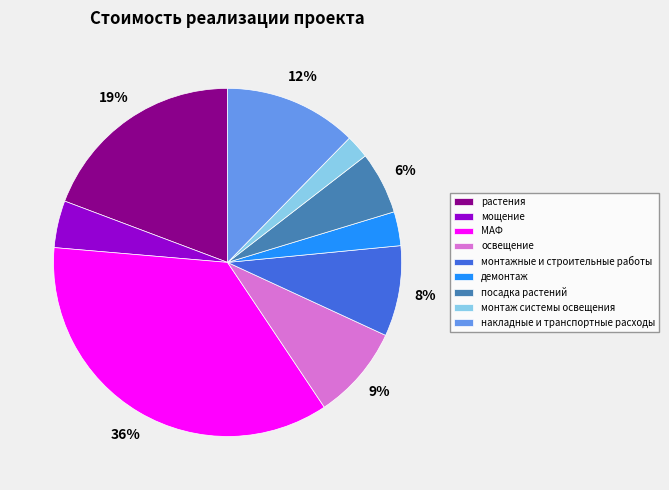

What percentage is the освещение slice, to the nearest percent?

9%